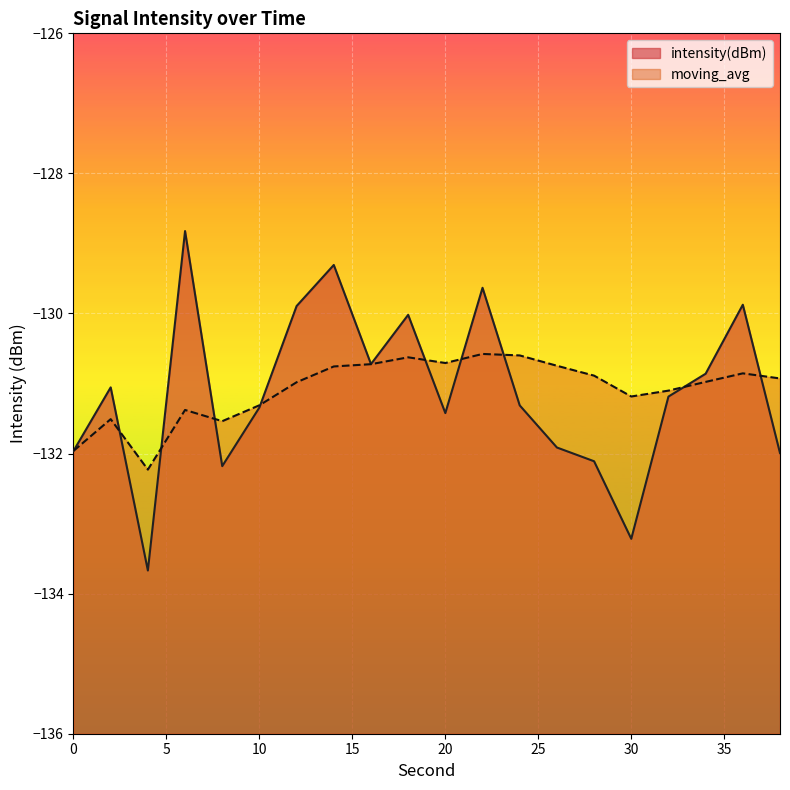

Does the chart display data point markers on the line(s)?

No